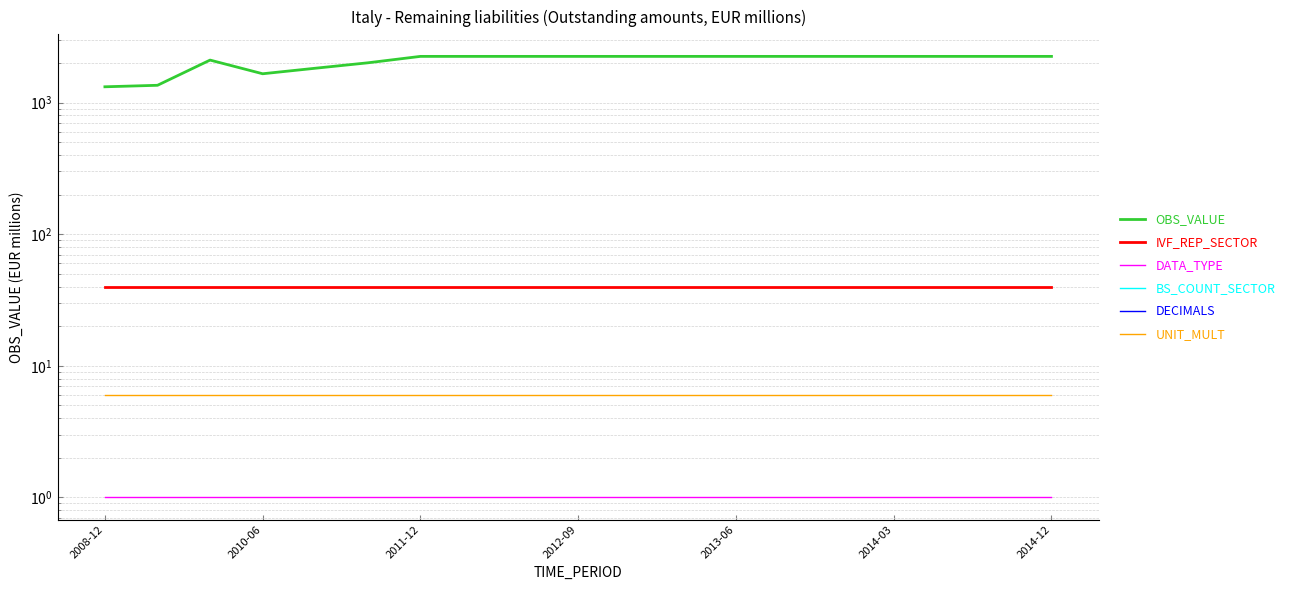

What is the smallest value displayed?

1.0